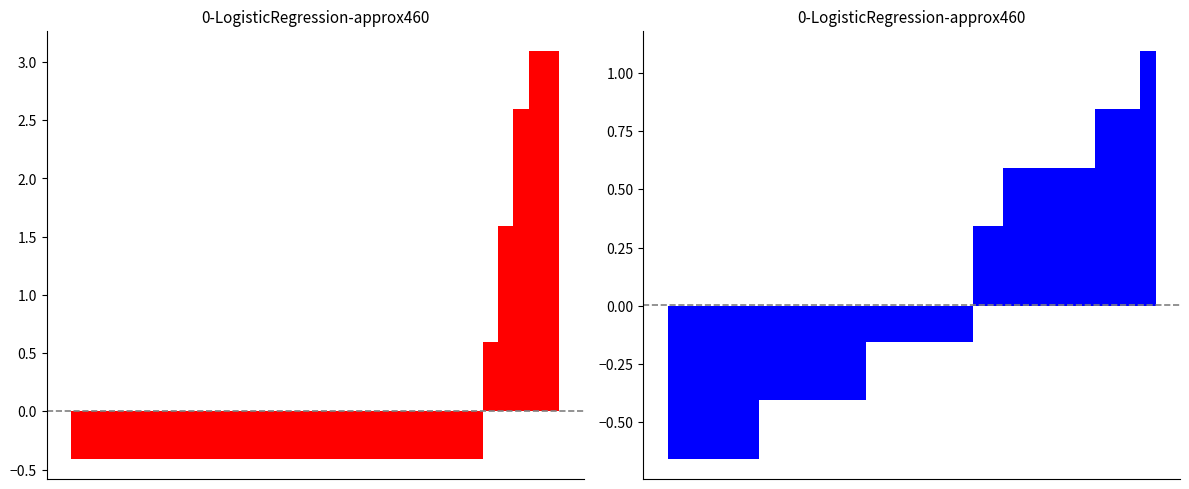

Is it true that 学科考赛 equals -0.3 at 10?

False